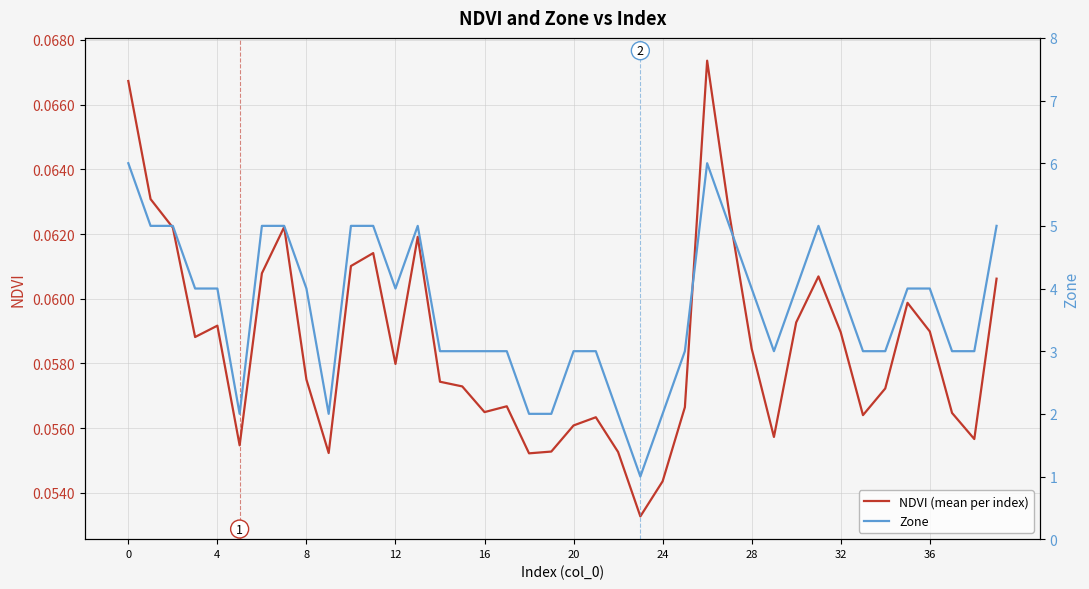

True or false: NDVI (mean per index) has a value of 0.1 at 10.

False